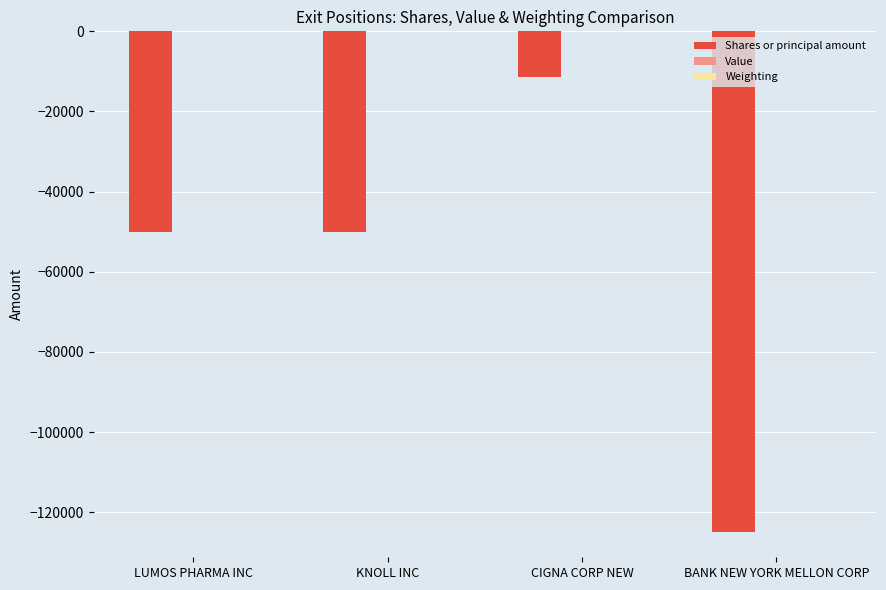

Where does the Shares or principal amount series first go above -50000?

CIGNA CORP NEW